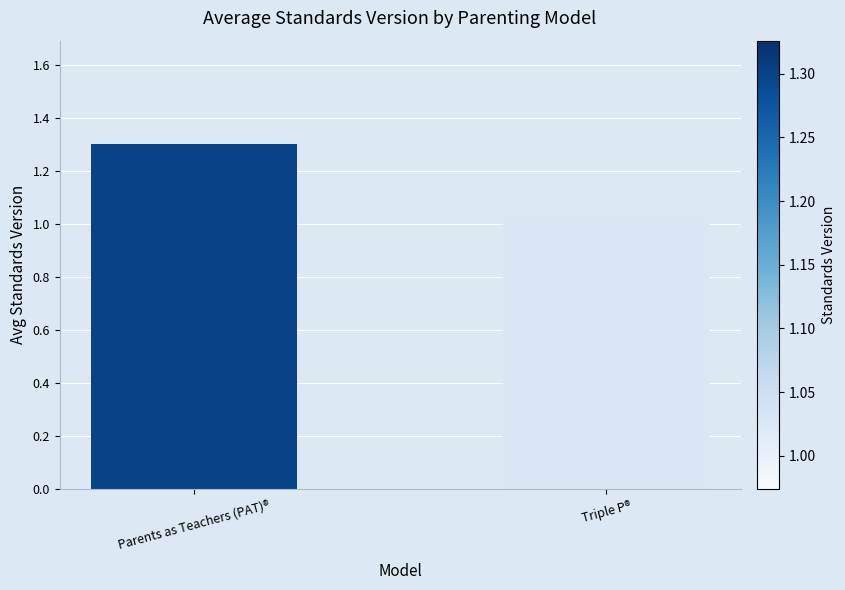

At which category does the chart reach its peak across all series?

Parents as Teachers (PAT)®